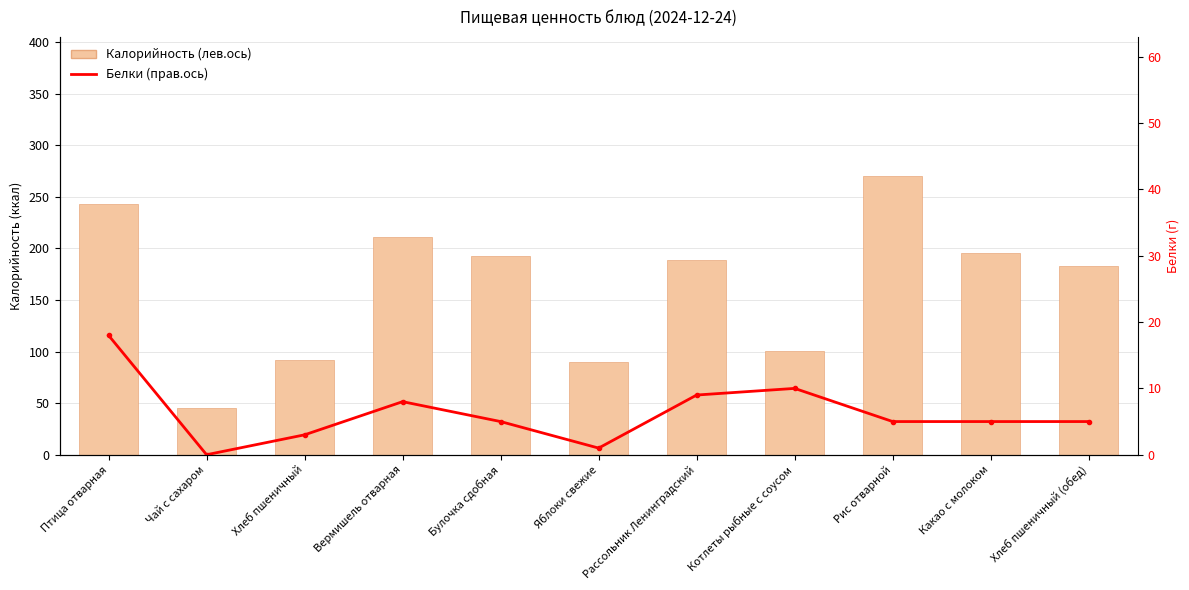

What are all the series names shown in the legend?

Калорийность (лев.ось), Белки (прав.ось)